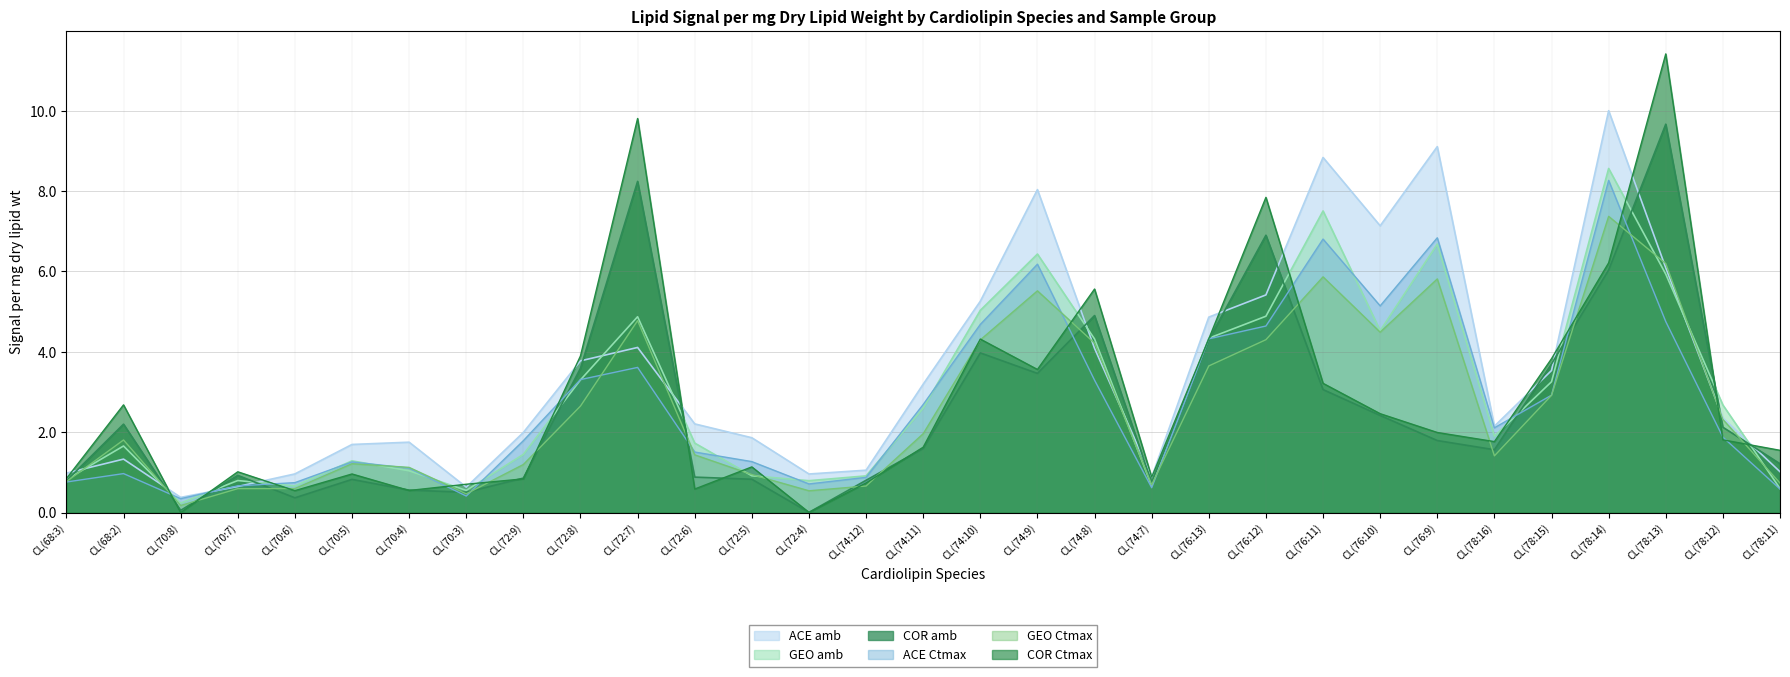

Does the chart display data point markers on the line(s)?

No